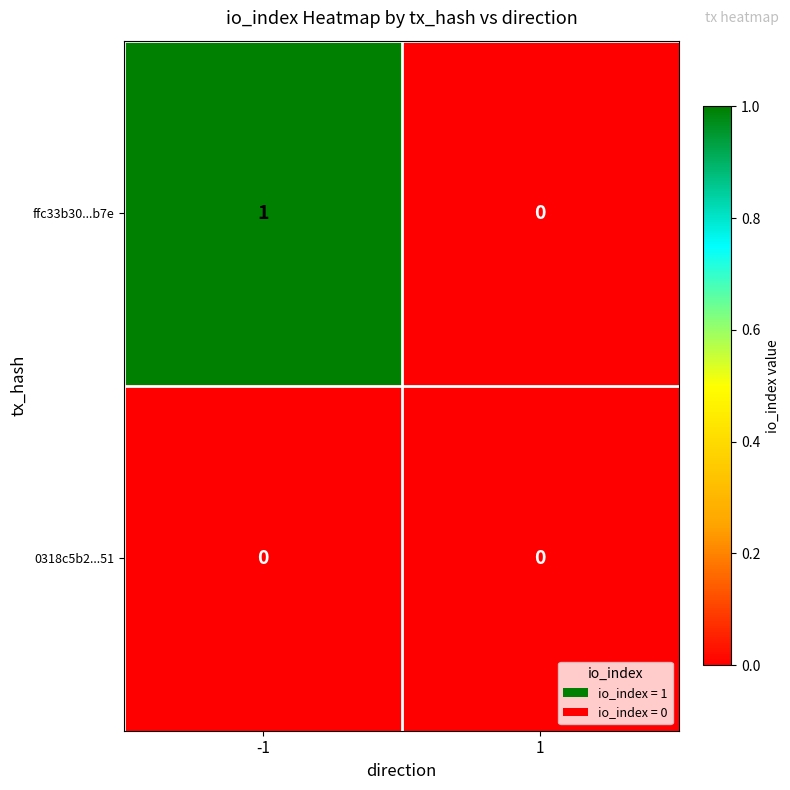

List the series in order of their overall mean, highest first.

ffc33b30...b7e, 0318c5b2...51